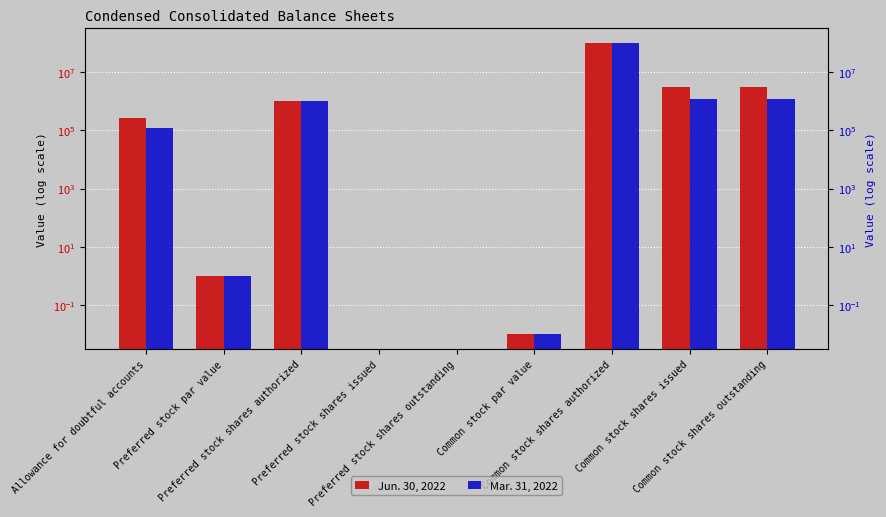

The value of Mar. 31, 2022 at Common stock shares outstanding is 518088.8. True or false?

False